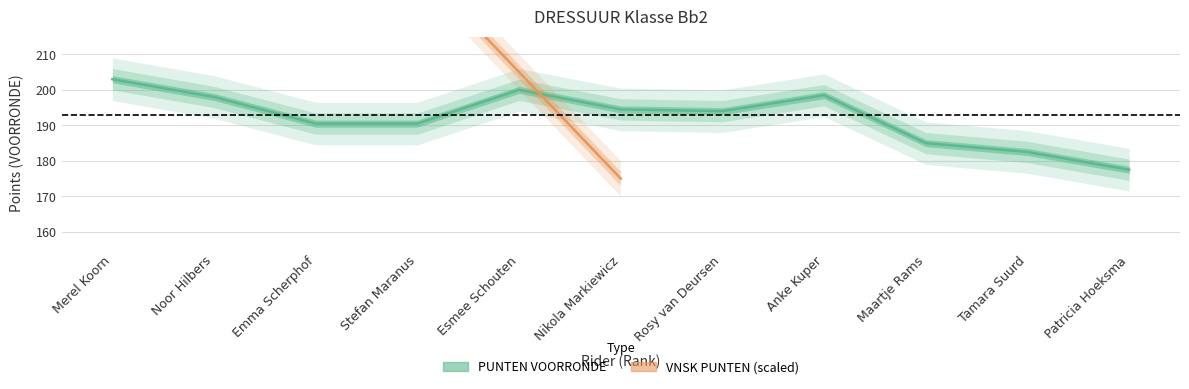

What is the sum of all values?

2114.0